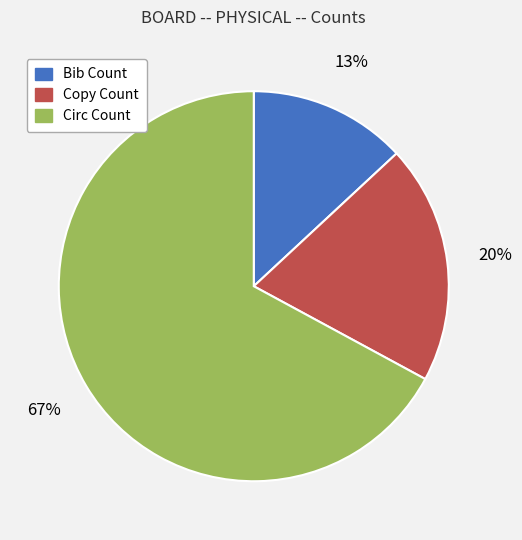

Do Bib Count and Circ Count together represent more than half of the pie?

Yes